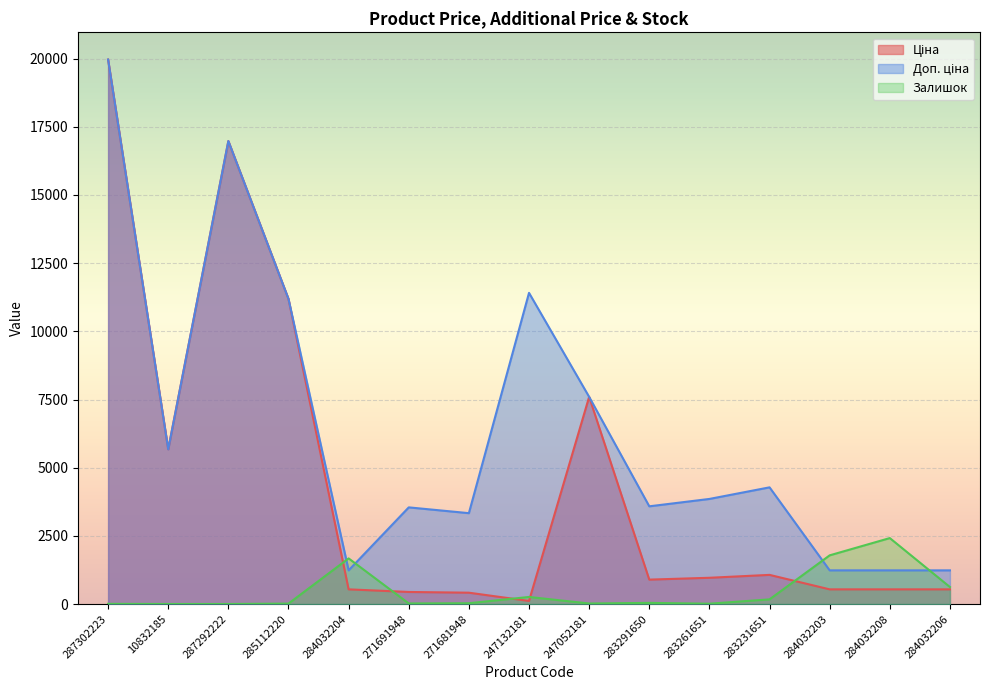

The value of Доп. ціна at 284032206 is 1824.7. True or false?

False